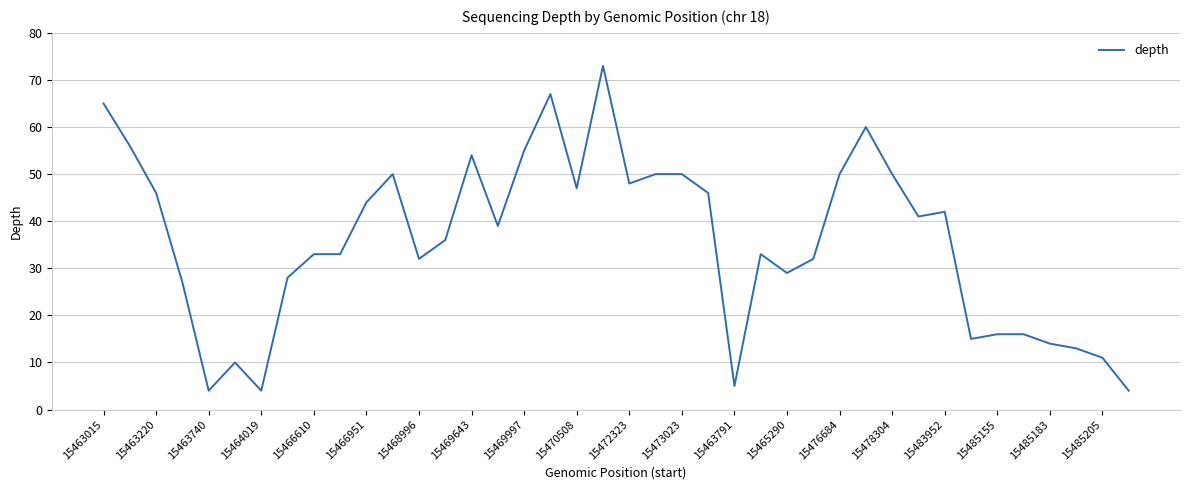

What is the difference between the maximum and minimum values?

69